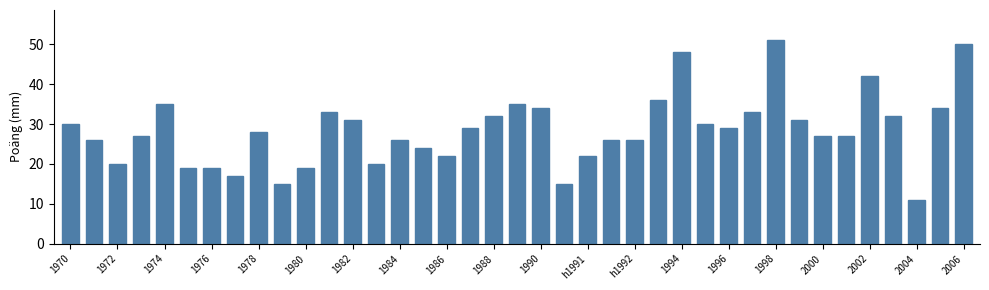

What is the difference between the maximum and minimum values?

40